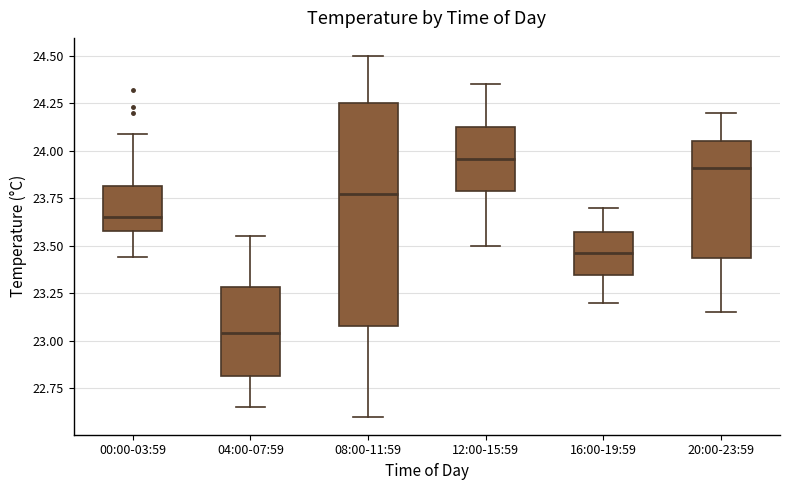

Reading left to right, transcribe this box plot: for each box, give where its median line is, the range the box spans, and where its two whiskers end, as read against the y-axis. The values are not printed on the chart, so give them approximately, as read against the axis.

00:00-03:59: median 23.65, box 23.60 to 23.80, whiskers 23.45 to 24.10
04:00-07:59: median 23.05, box 22.80 to 23.30, whiskers 22.65 to 23.55
08:00-11:59: median 23.80, box 23.10 to 24.25, whiskers 22.60 to 24.50
12:00-15:59: median 23.95, box 23.80 to 24.15, whiskers 23.50 to 24.35
16:00-19:59: median 23.45, box 23.35 to 23.60, whiskers 23.20 to 23.70
20:00-23:59: median 23.90, box 23.45 to 24.05, whiskers 23.15 to 24.20